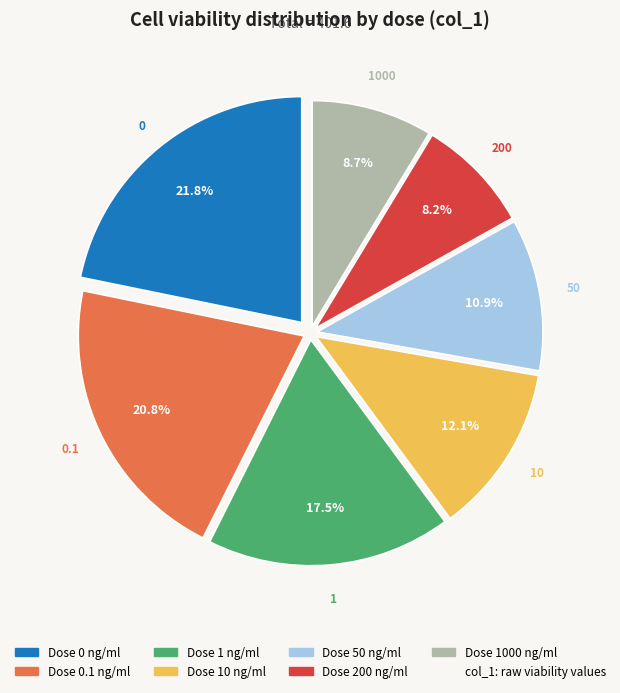

Does any single category account for the majority?

No